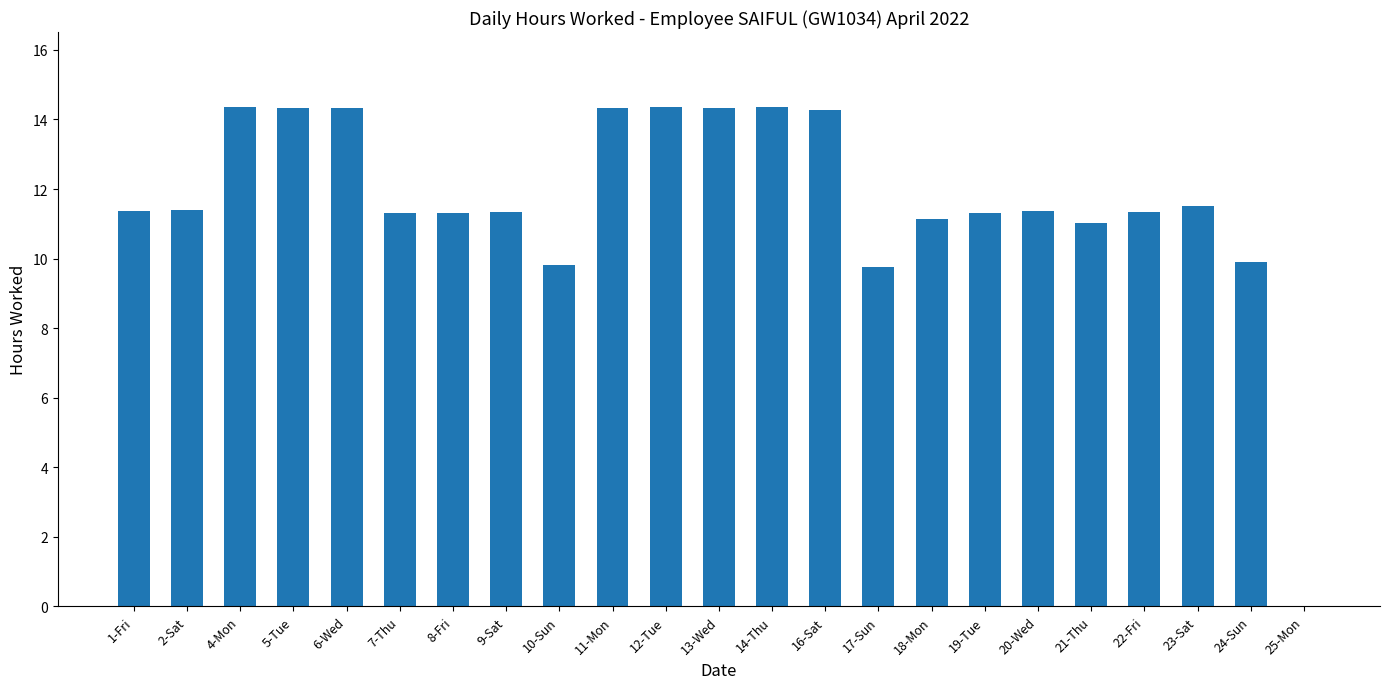

Between 12-Tue and 8-Fri, which is larger?

12-Tue